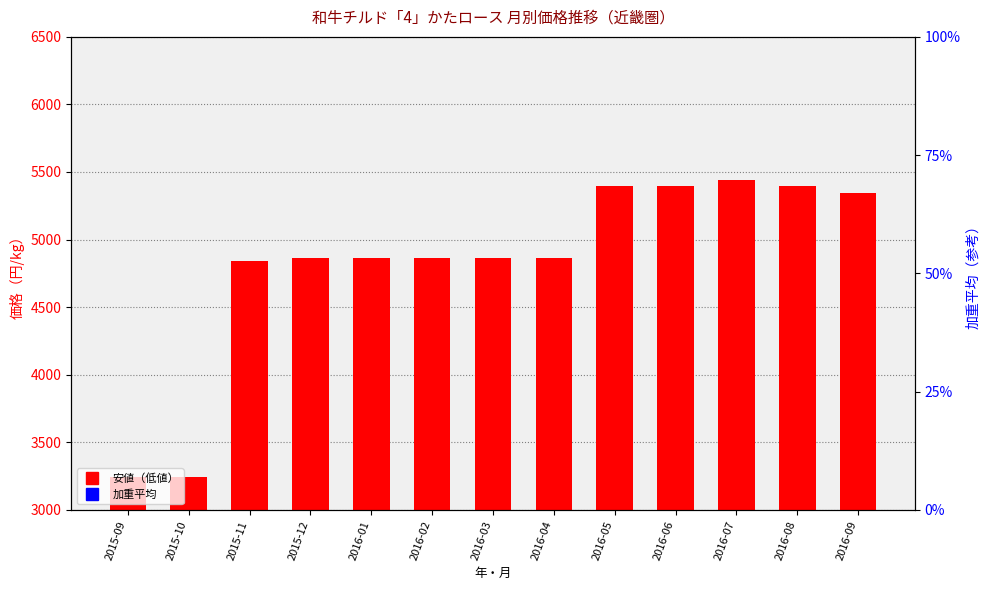

What are all the series names shown in the legend?

安値（低値）, 加重平均